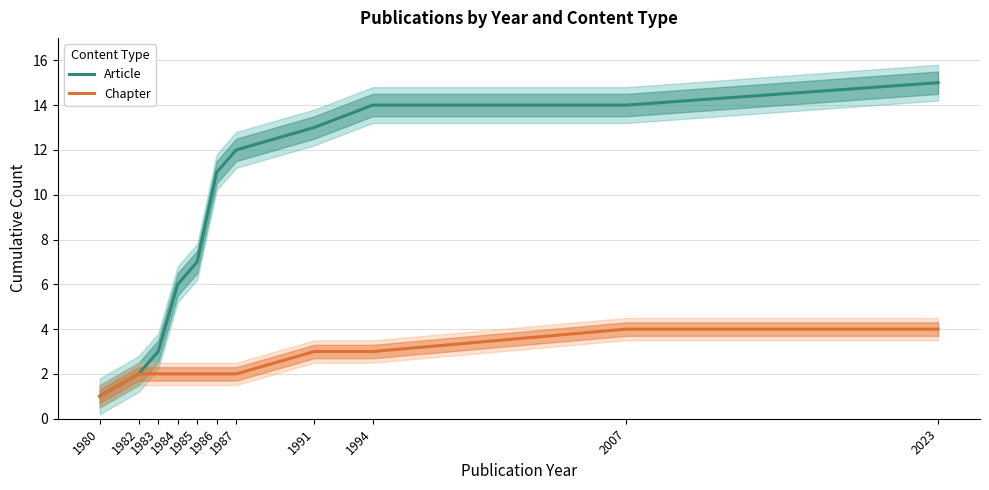

Reading left to right, extract all data points from this chart.

Article: 1980=1	1982=2	1983=3	1984=6	1985=7	1986=11	1987=12	1991=13	1994=14	2007=14	2023=15
Chapter: 1980=1	1982=2	1983=2	1984=2	1985=2	1986=2	1987=2	1991=3	1994=3	2007=4	2023=4